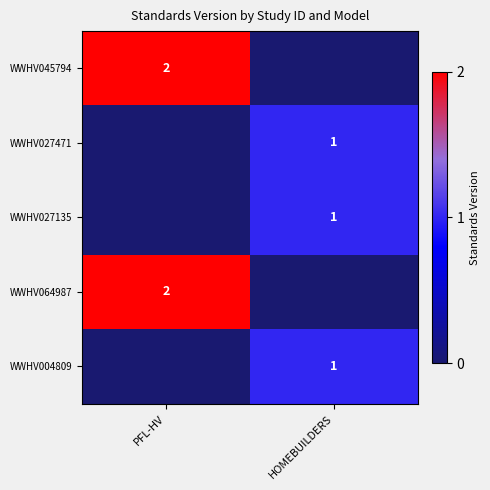

Rank the categories by row_0 value from highest to lowest.

PFL-HV, HOMEBUILDERS